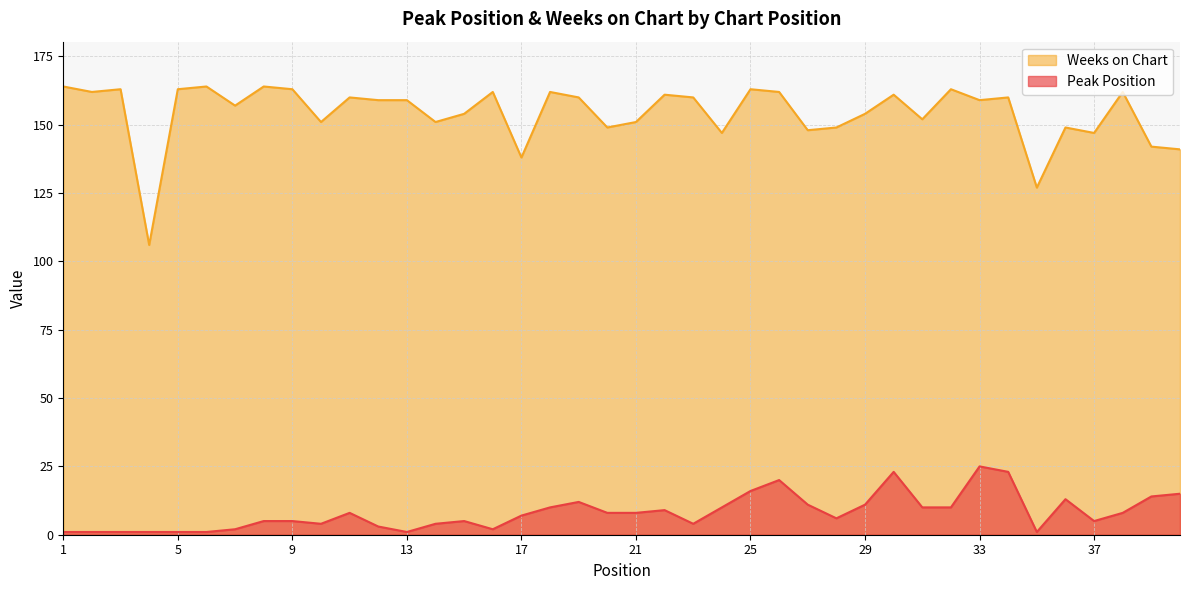

True or false: Weeks on Chart and Peak Position intersect in this chart.

False